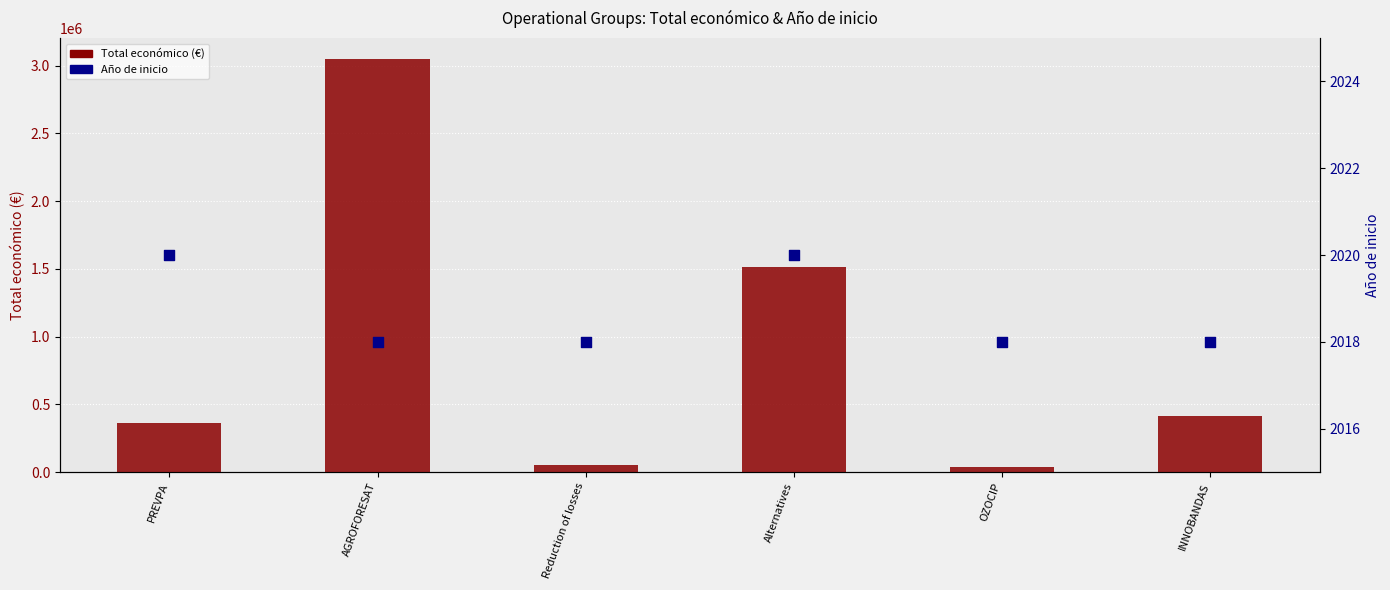

Which series has the largest Y range (max minus min)?

Total económico (€)